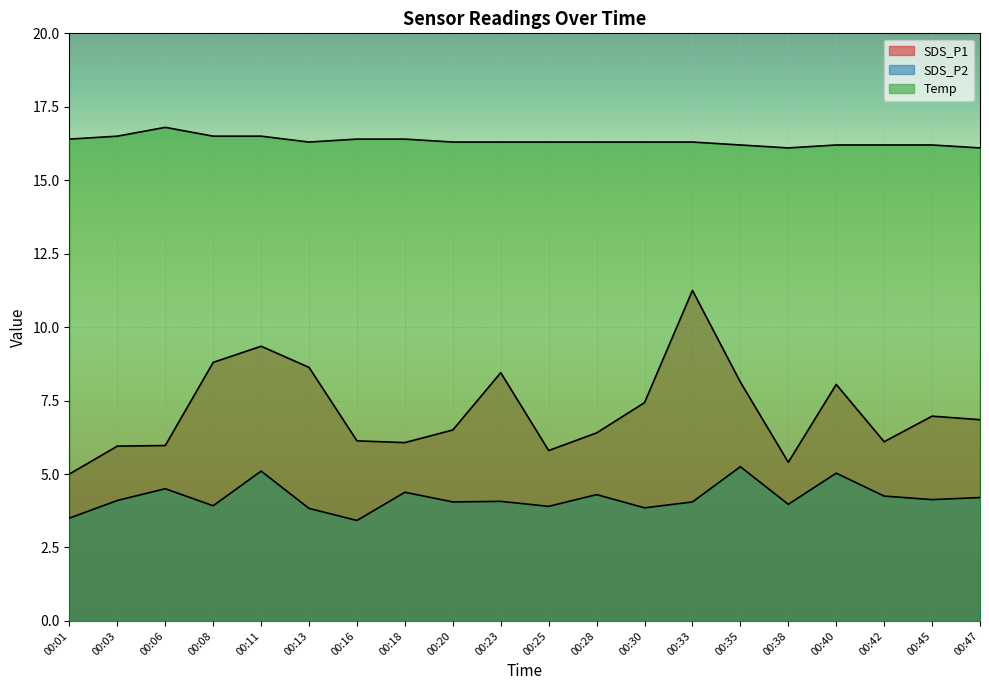

What is the sum of the SDS_P1 values at 00:42 and 00:28?

12.5